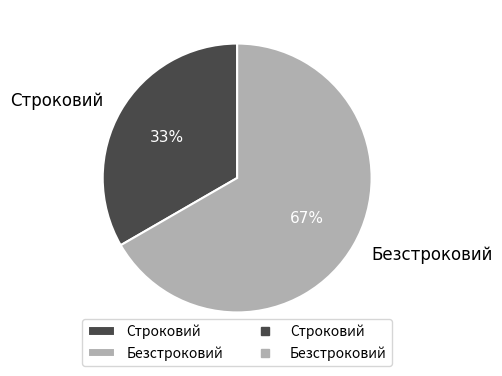

How many segments does this pie chart have?

2